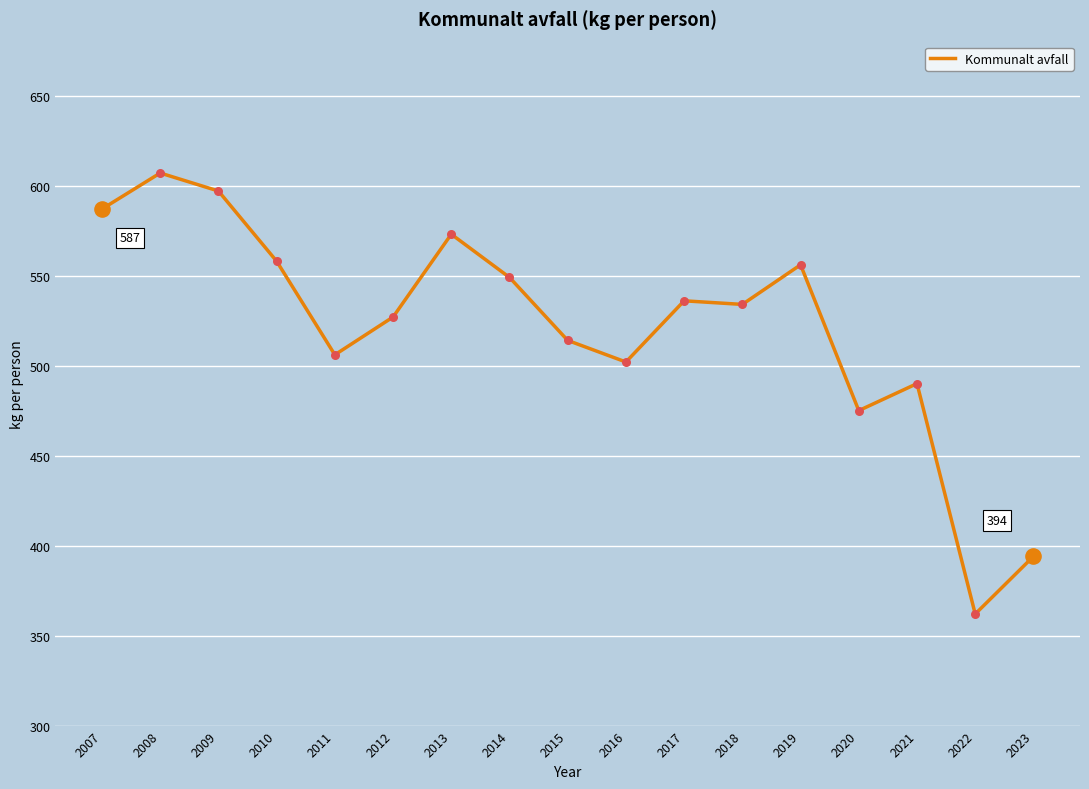

Approximately how many times larger is the value at 2012 compared to 2016?

1.0